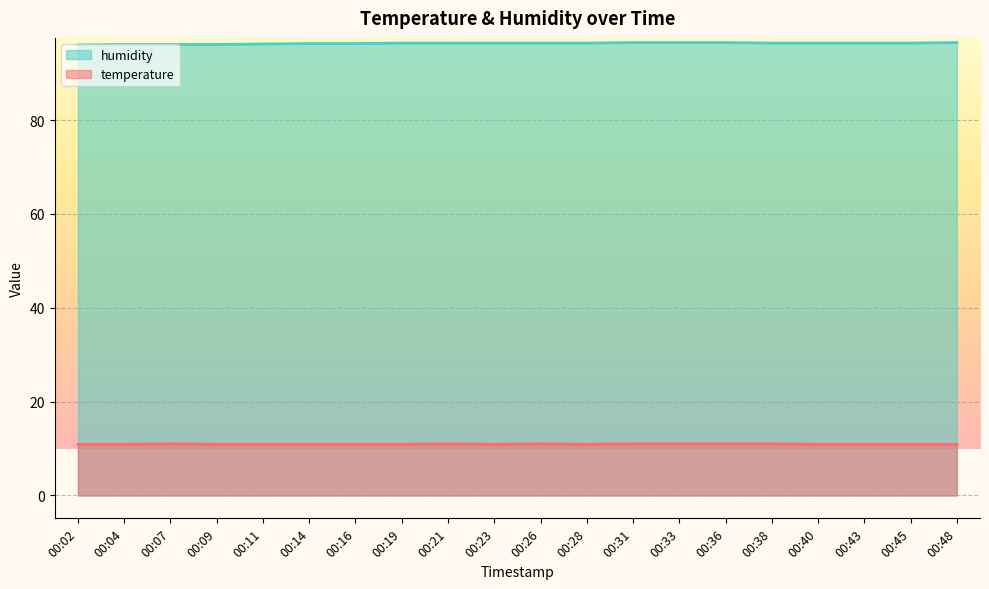

True or false: temperature and humidity cross at least once.

False